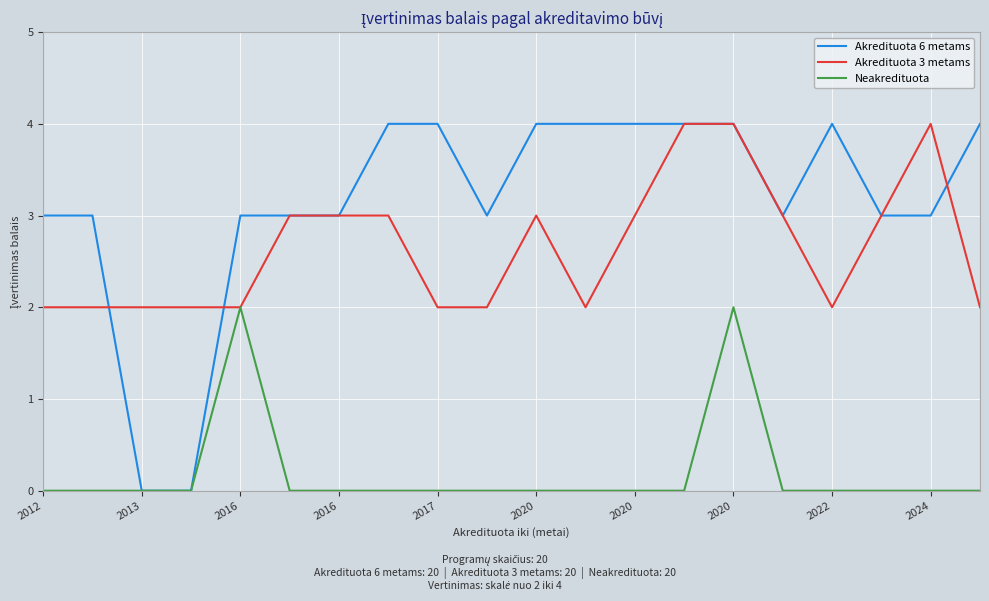

Which series has the largest range (max minus min)?

Akredituota 6 metams